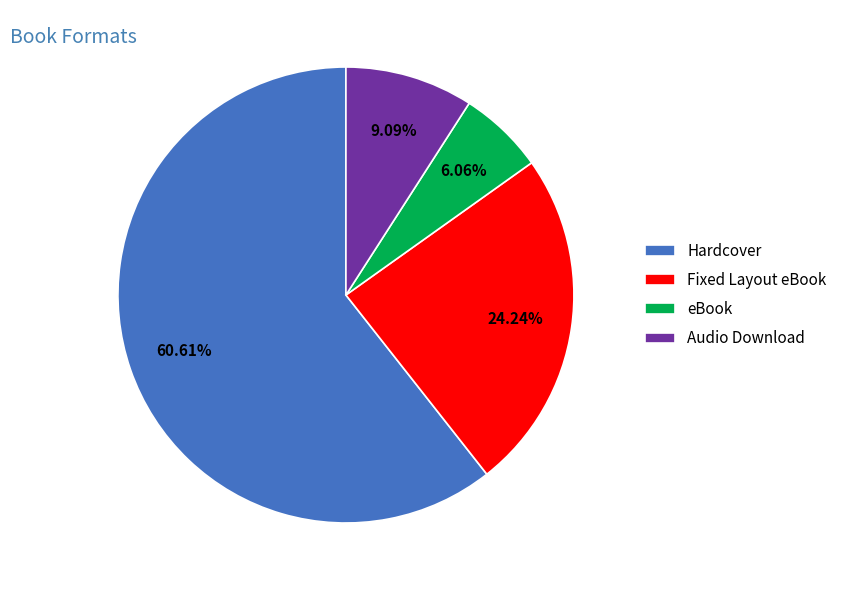

What is the largest slice in the pie chart?

Hardcover